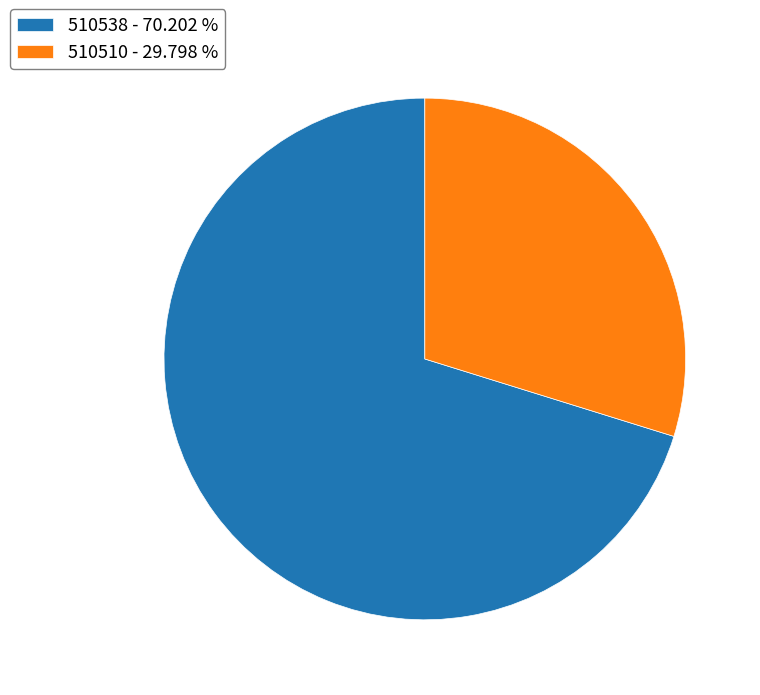

Approximately how many times larger is the value at 510510 - 29.798 % compared to 510538 - 70.202 %?

0.4